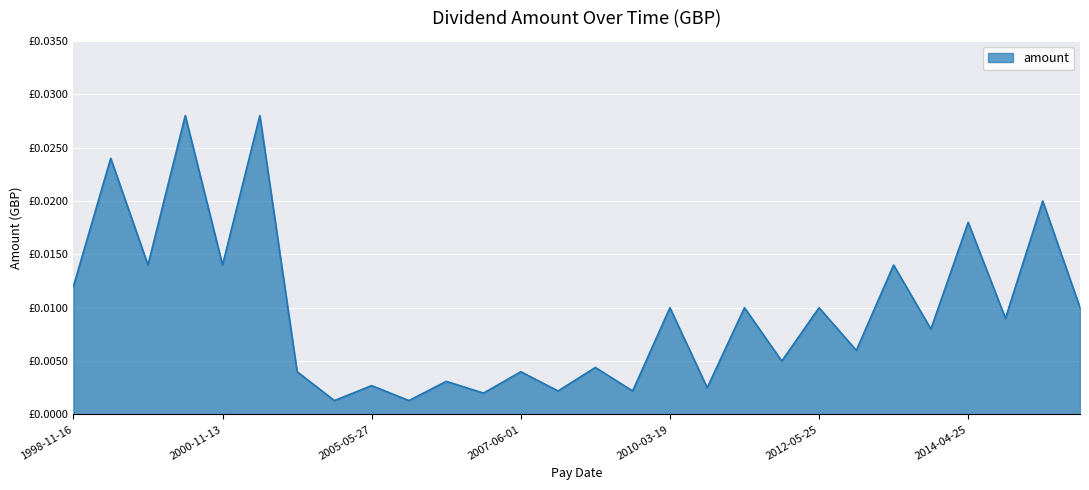

Is this an area chart (filled region under the line)?

Yes